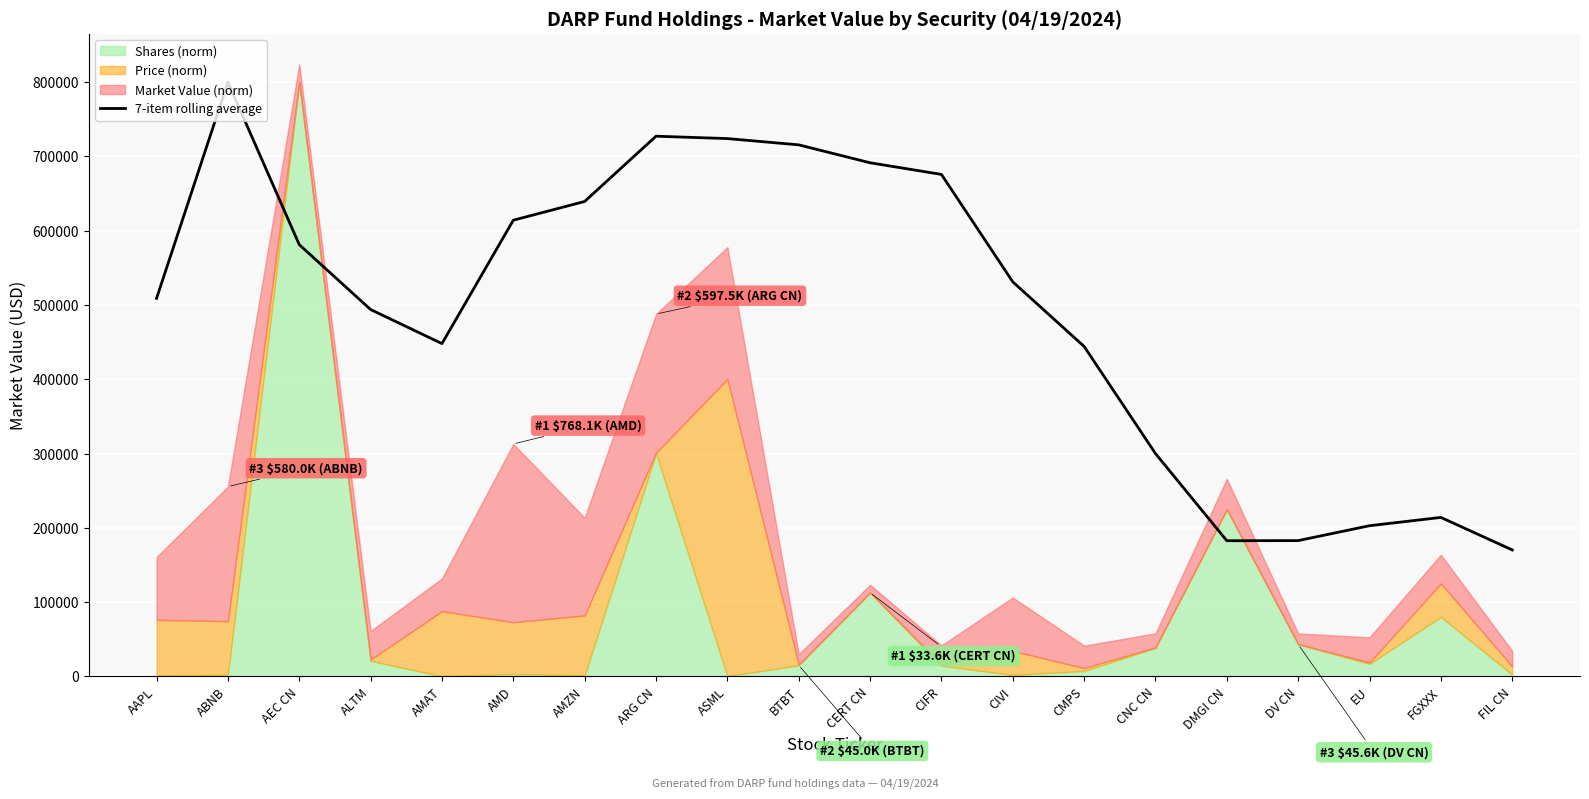

Is it true that the value at AEC CN is 581256.9?

True